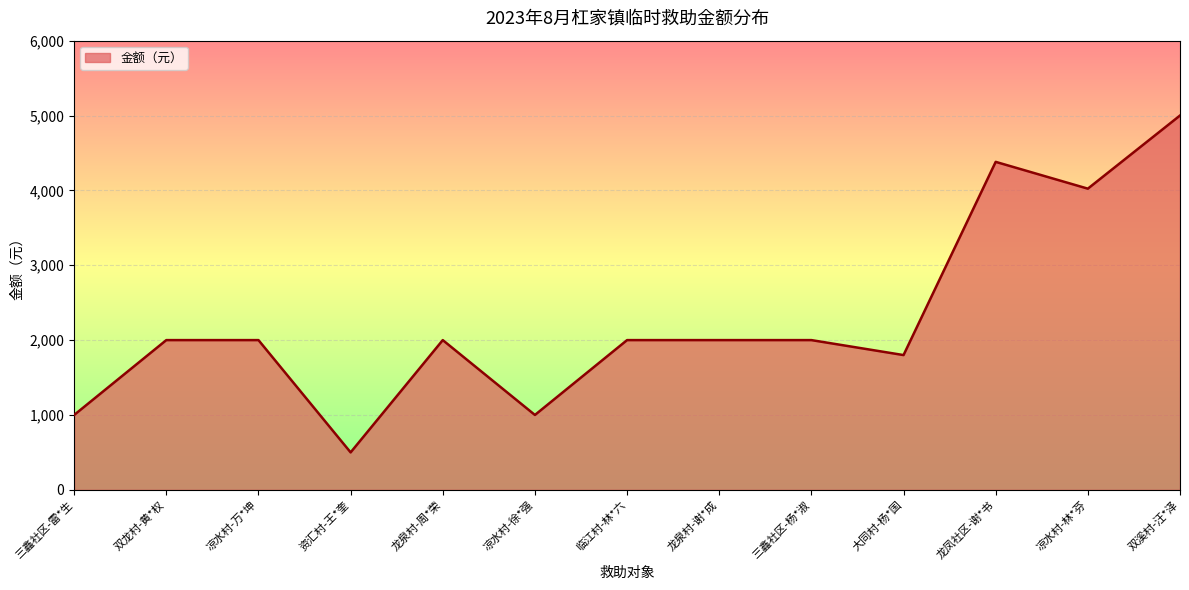

Which has a higher value, 凉水村-林*芬 or 三鑫社区-雷*生?

凉水村-林*芬